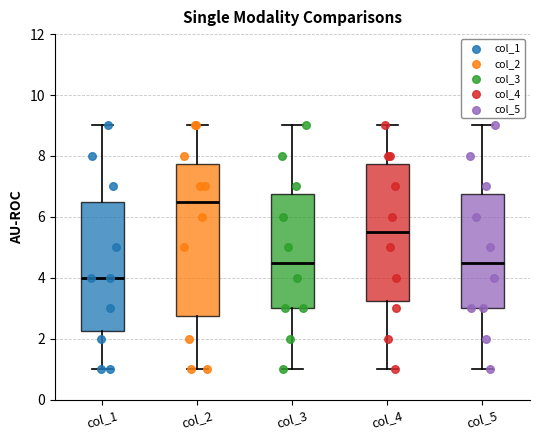

Which box's median line is the highest?

col_2